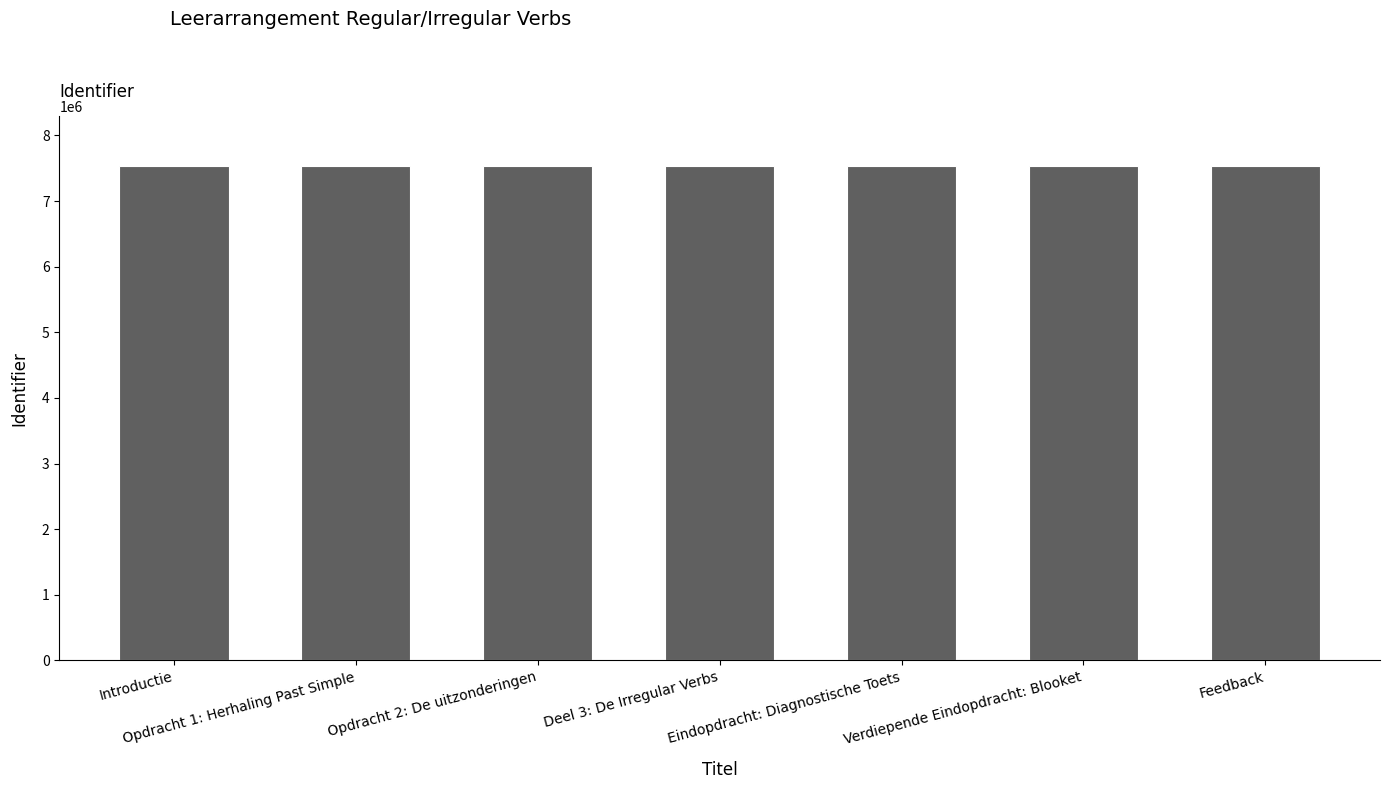

What is the greatest value displayed?

7539627